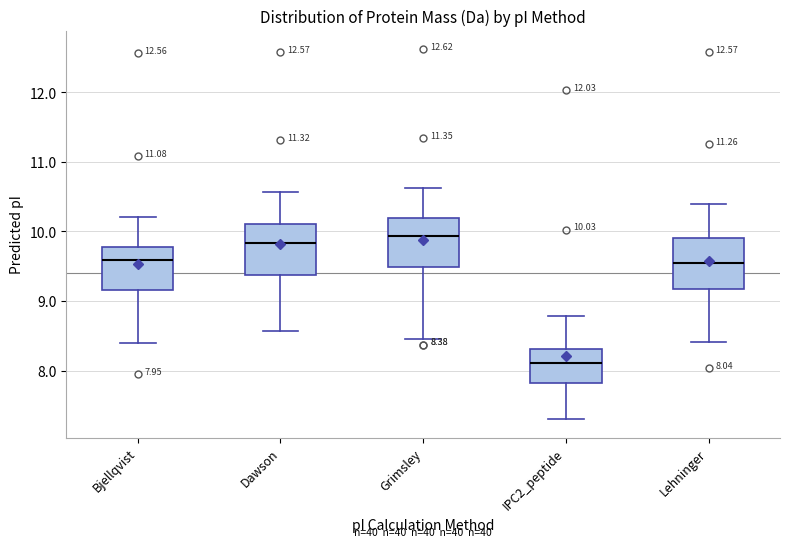

Which box has the highest median line?

Grimsley